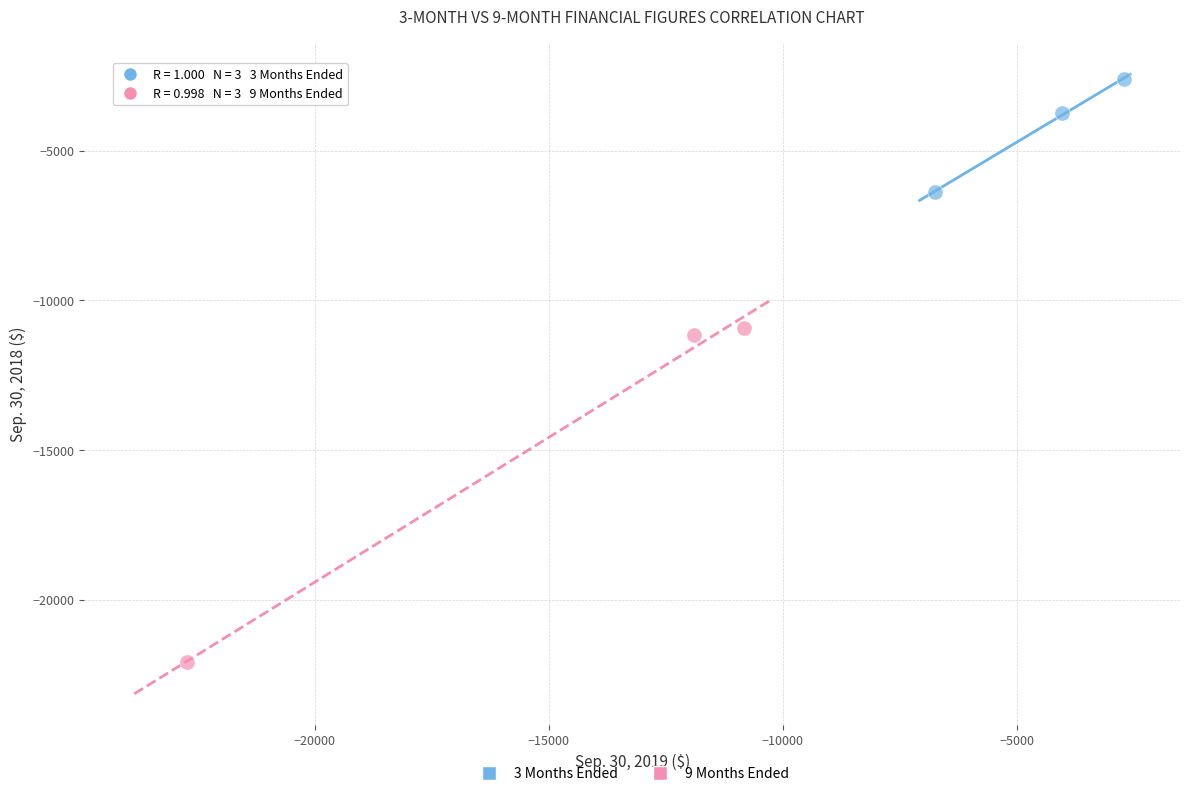

What are all the series names shown in the legend?

3 Months Ended, 9 Months Ended